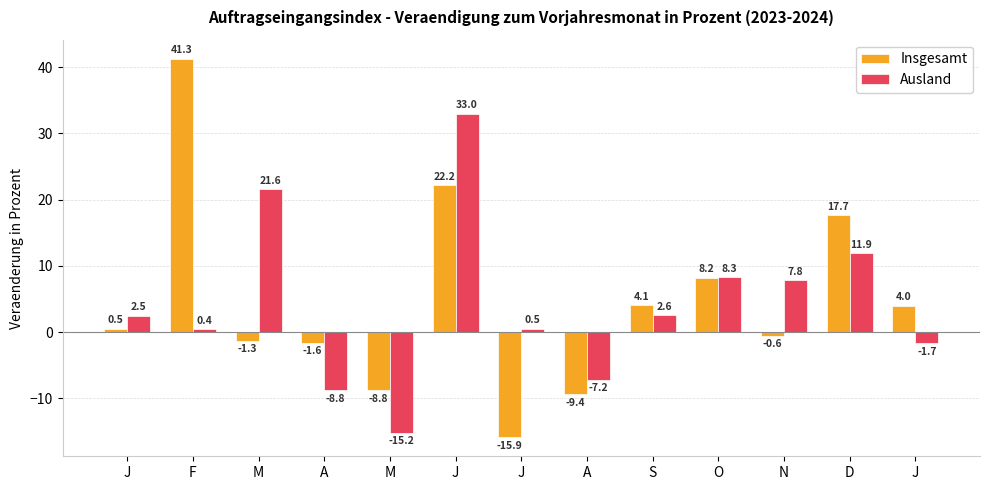

How many data points does each series have?

13